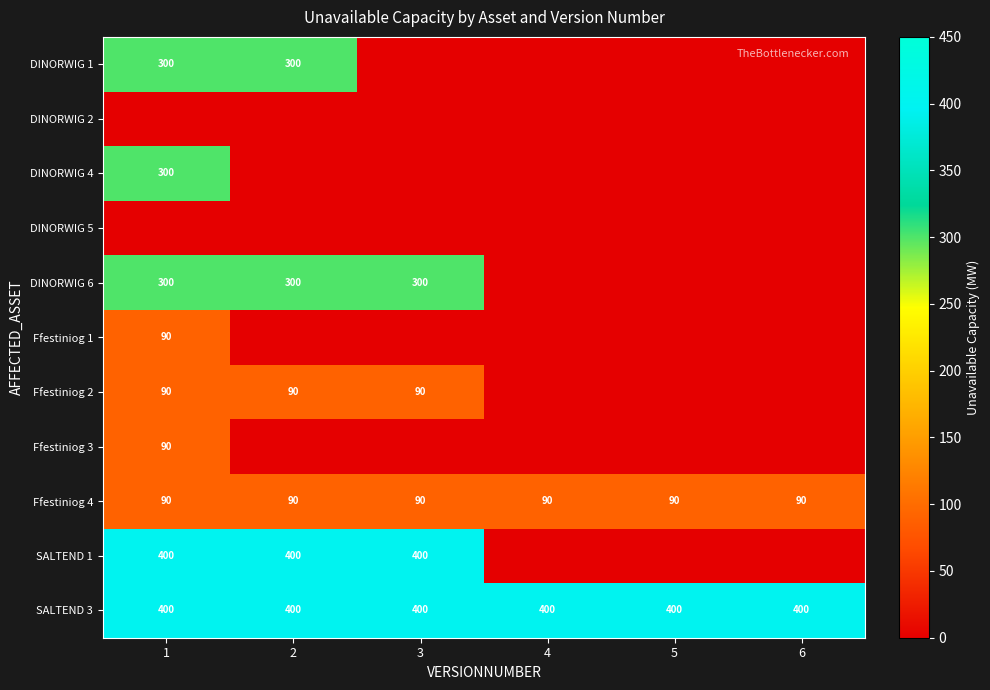

The SALTEND 3 series shows 400 at 2. True or false?

True